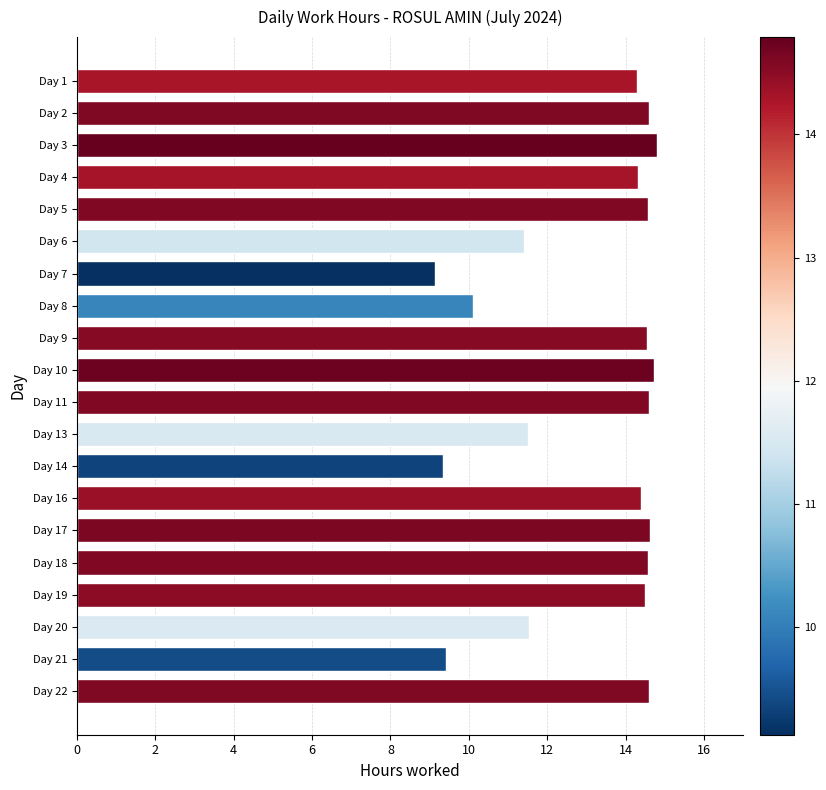

Approximately how many times larger is the value at Day 11 compared to Day 9?

1.0